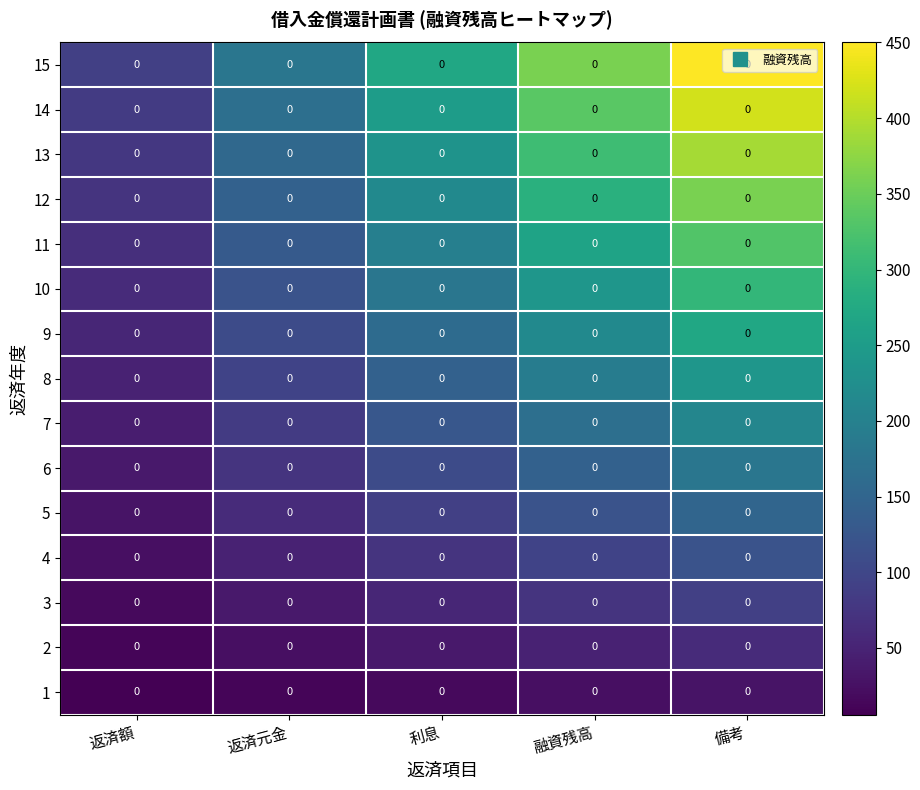

What is the maximum value for 4?

120